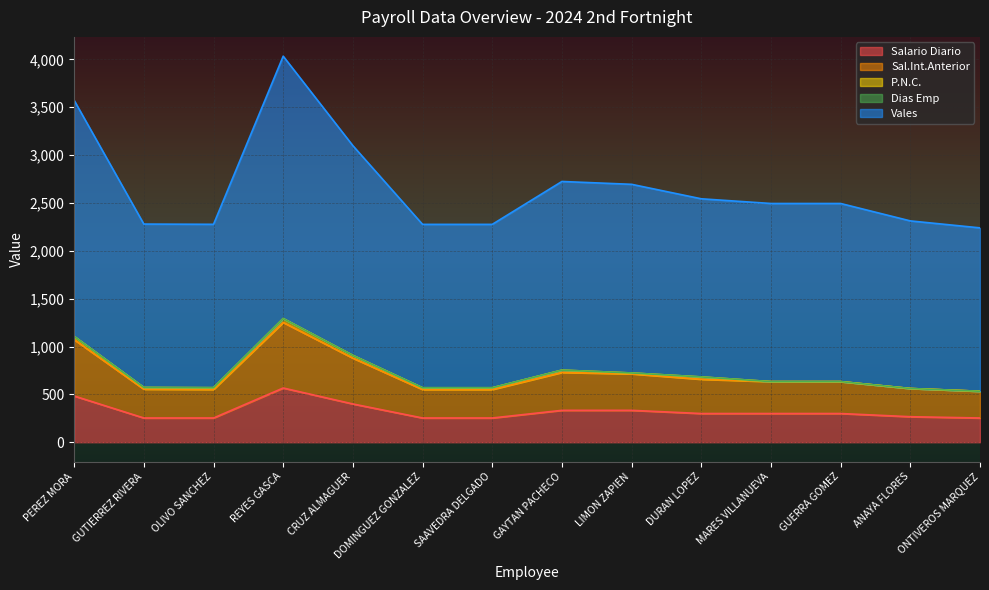

How many data points in Vales are less than 2494?

6